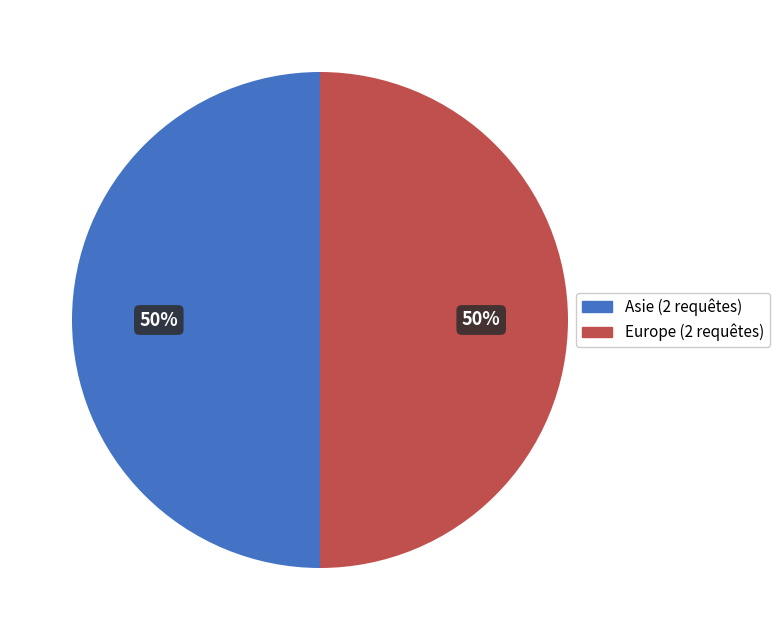

To the nearest percent, what is the average slice percentage?

50%